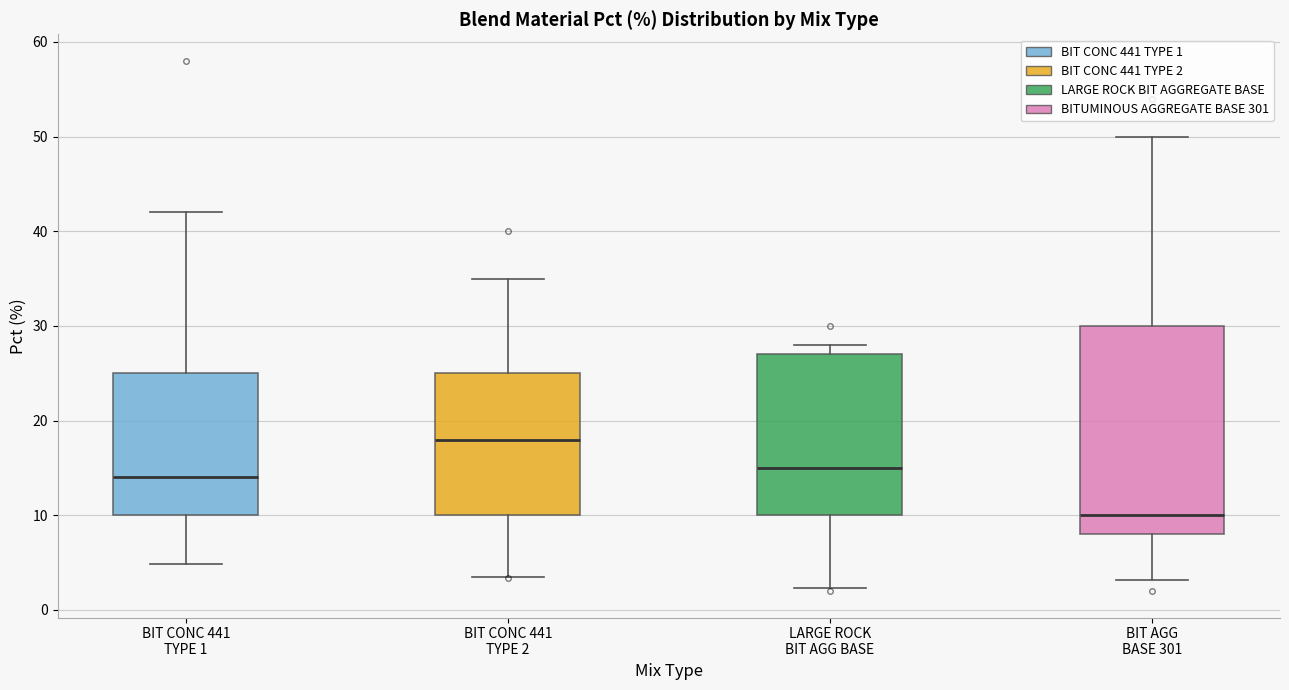

Which box has the lowest median line?

BIT AGG BASE 301